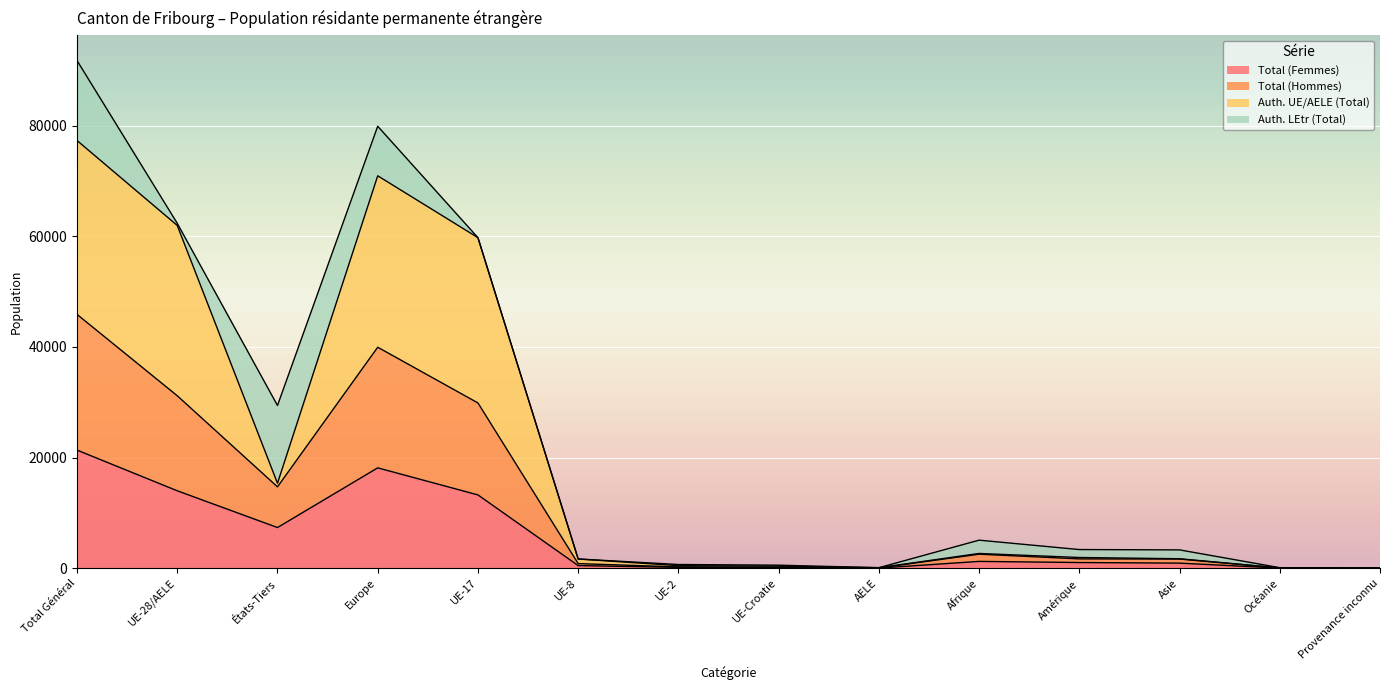

True or false: Total (Femmes) has a value of 504 at Amérique.

False